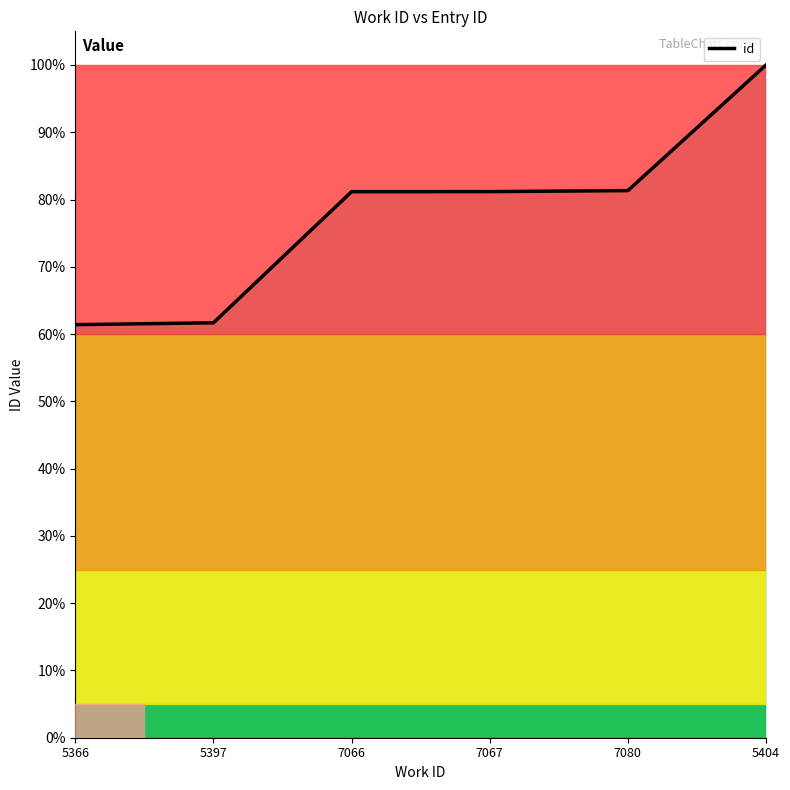

Count the number of data series in this chart.

1